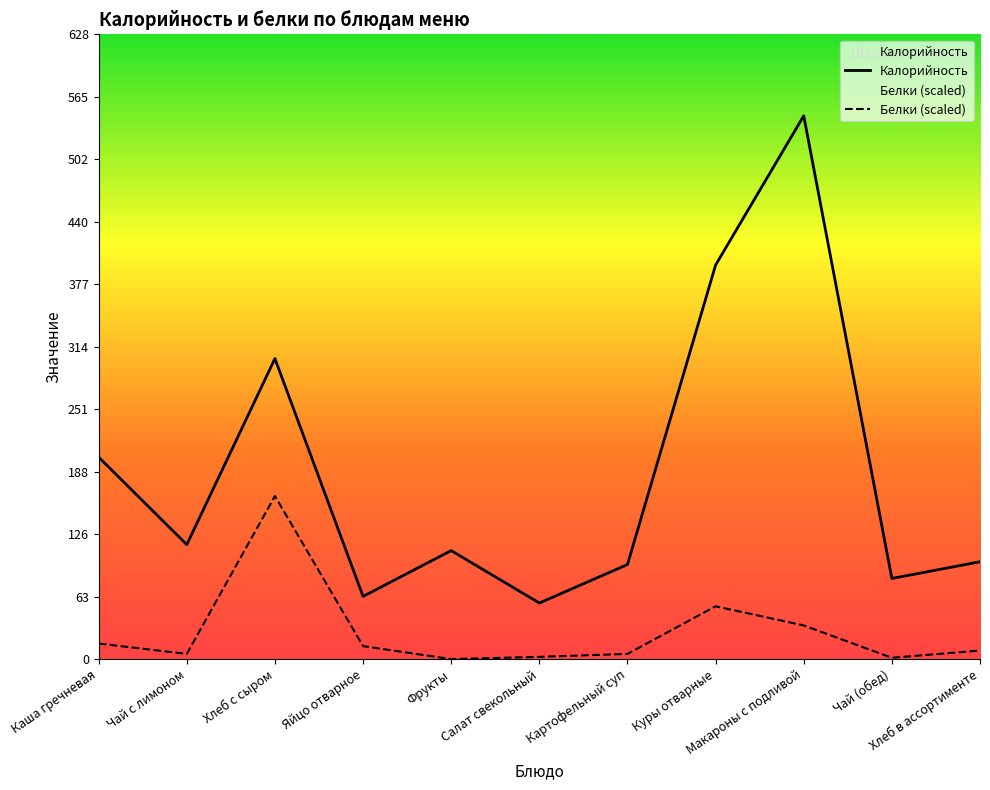

How many distinct data groups are displayed?

2